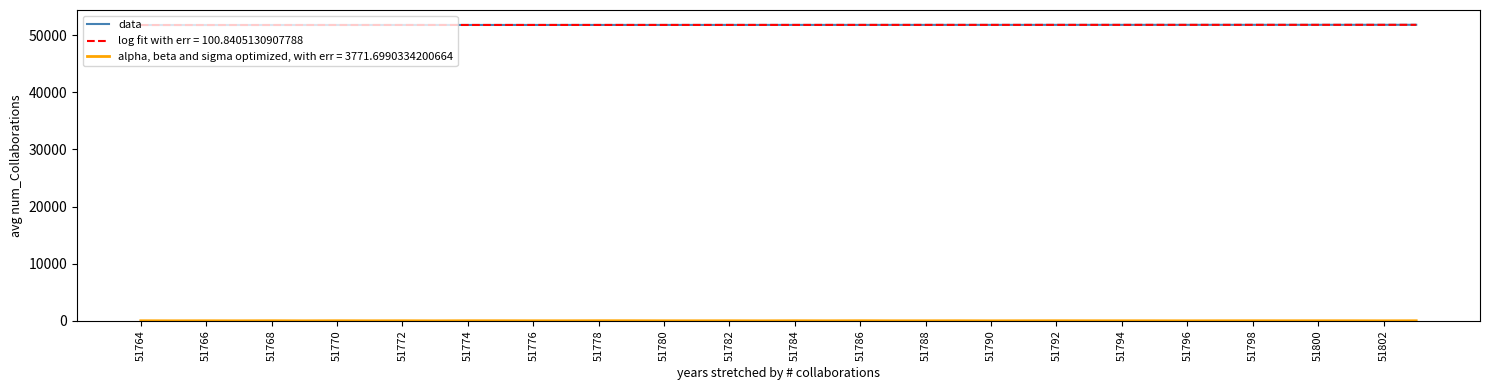

Reading left to right, extract all data points from this chart.

51764	51765	51766	51767	51768	51769	51770	51771	51772	51773	51774	51775	51776	51777	51778	51779	51780	51781	51782	51783	51784	51785	51786	51787	51788	51789	51790	51791	51792	51793	51794	51795	51796	51797	51798	51799	51800	51801	51802	51803